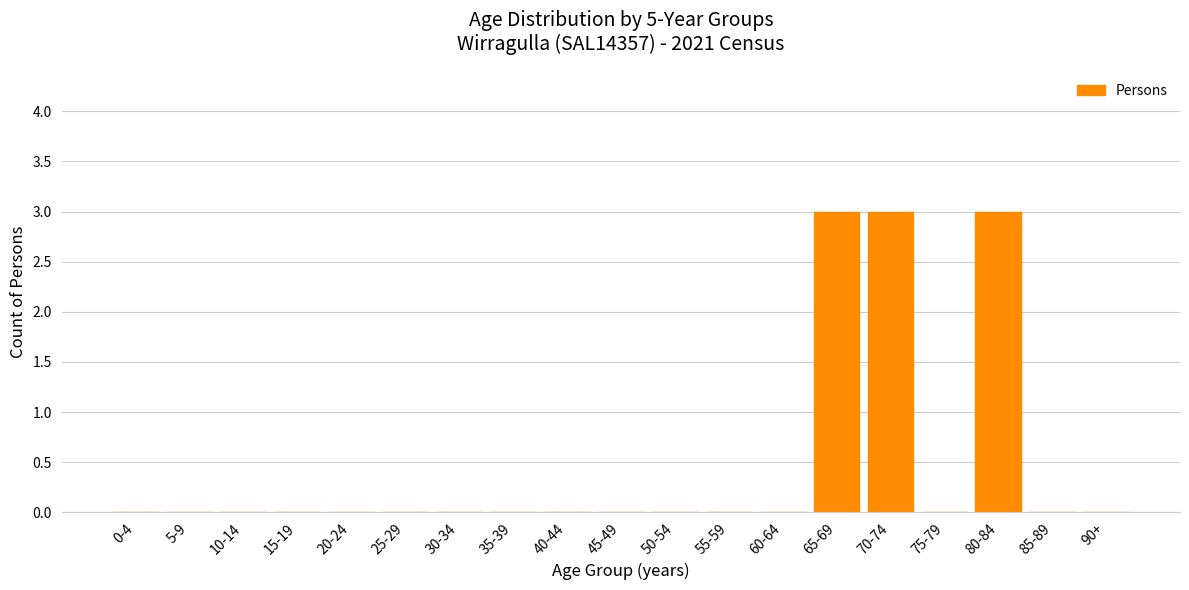

Reading right to left, extract all data points from this chart.

90+=0	85-89=0	80-84=3	75-79=0	70-74=3	65-69=3	60-64=0	55-59=0	50-54=0	45-49=0	40-44=0	35-39=0	30-34=0	25-29=0	20-24=0	15-19=0	10-14=0	5-9=0	0-4=0